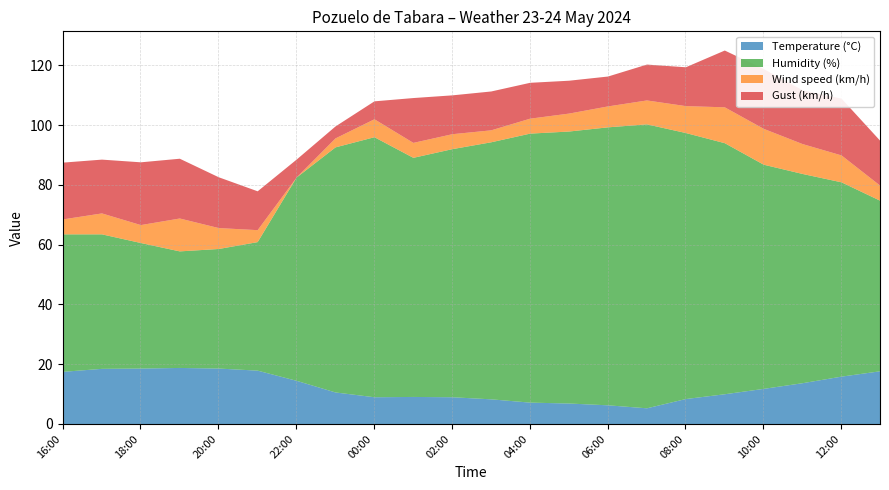

The value of Wind speed (km/h) at 10:00 is 12.0. True or false?

True